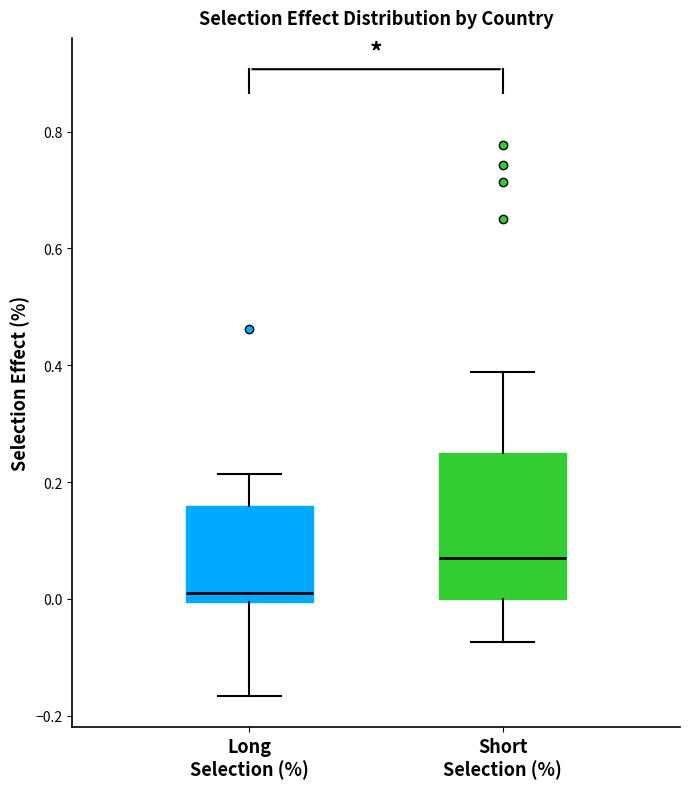

Which box is the tallest, from its lower edge to its upper edge?

Short Selection (%)